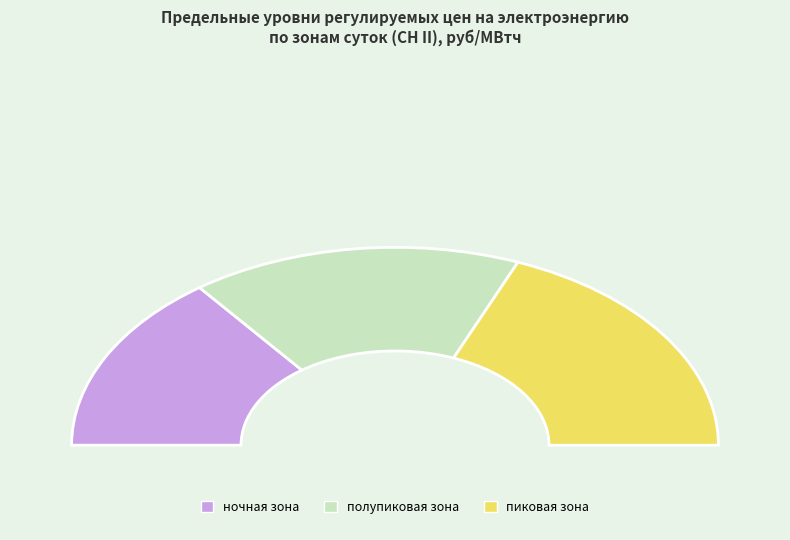

What portion of the pie excludes пиковая зона?

62.4%